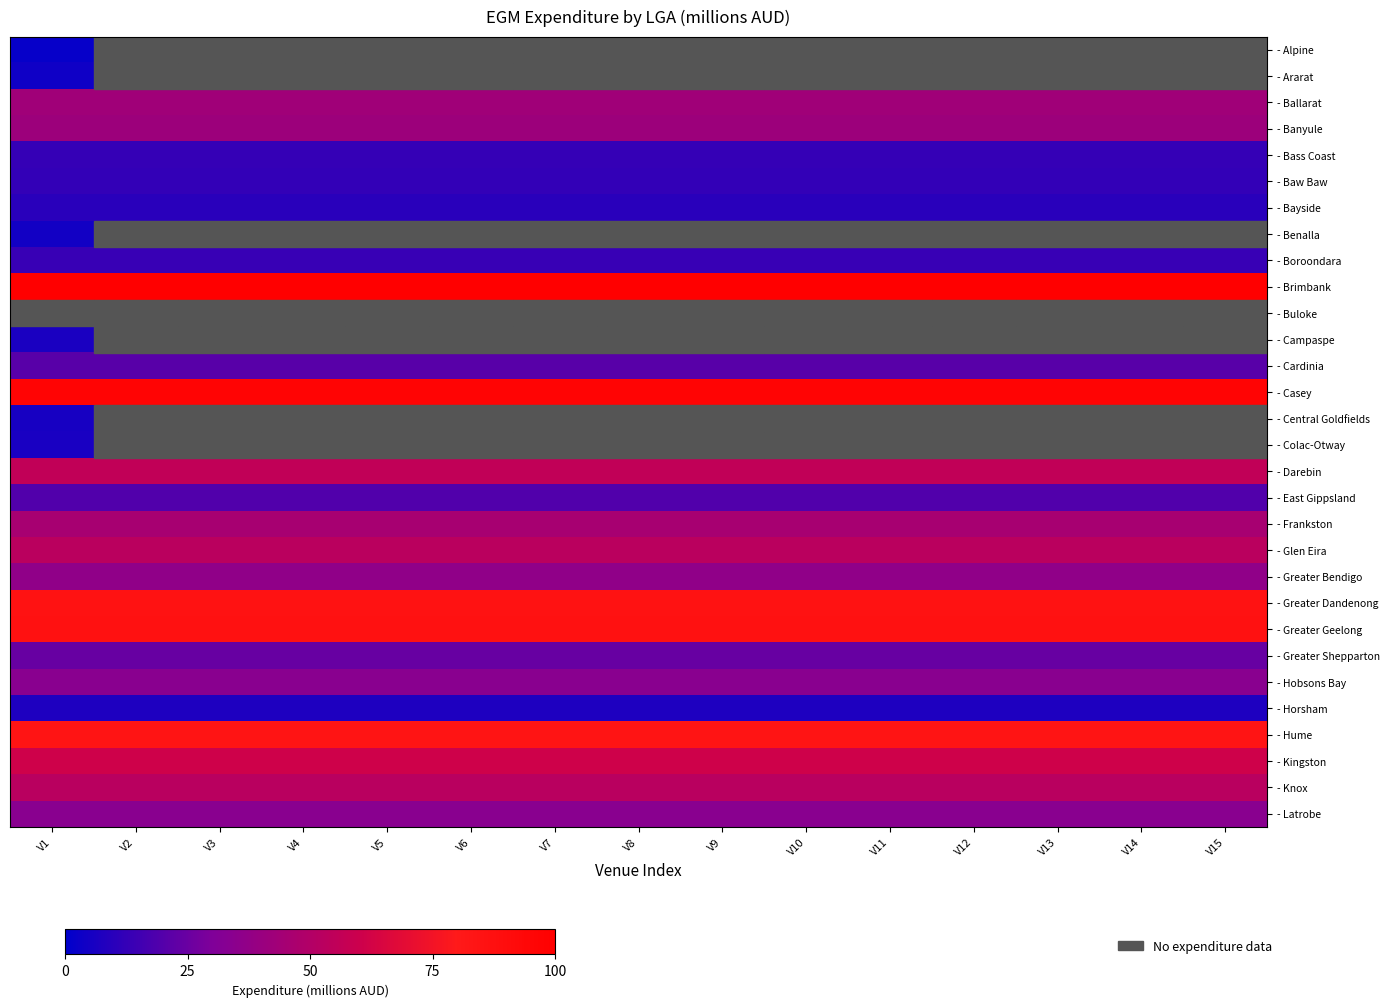

Rank the series by their maximum value, from lowest to highest.

- Buloke, - Alpine, - Ararat, - Benalla, - Central Goldfields, - Colac-Otway, - Campaspe, - Horsham, - Bayside, - Baw Baw, - Bass Coast, - Boroondara, - East Gippsland, - Cardinia, - Greater Shepparton, - Latrobe, - Hobsons Bay, - Greater Bendigo, - Banyule, - Ballarat, - Frankston, - Knox, - Glen Eira, - Darebin, - Kingston, - Hume, - Greater Dandenong, - Greater Geelong, - Casey, - Brimbank